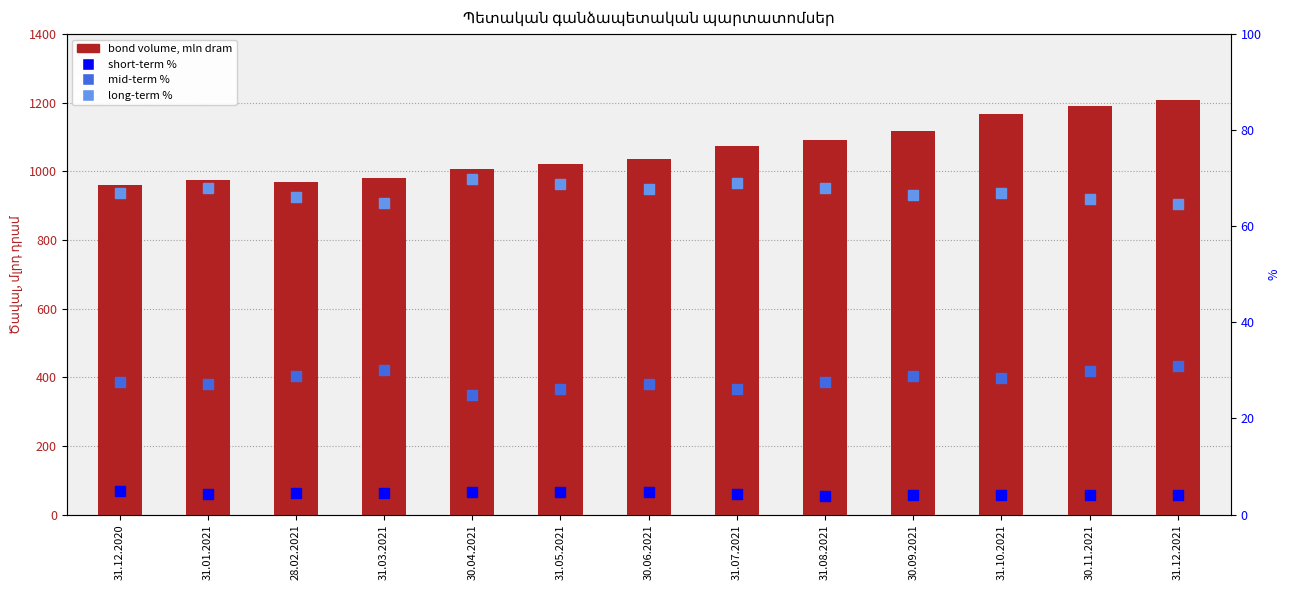

What is the total value across all series at 31.01.2021?

1075.1